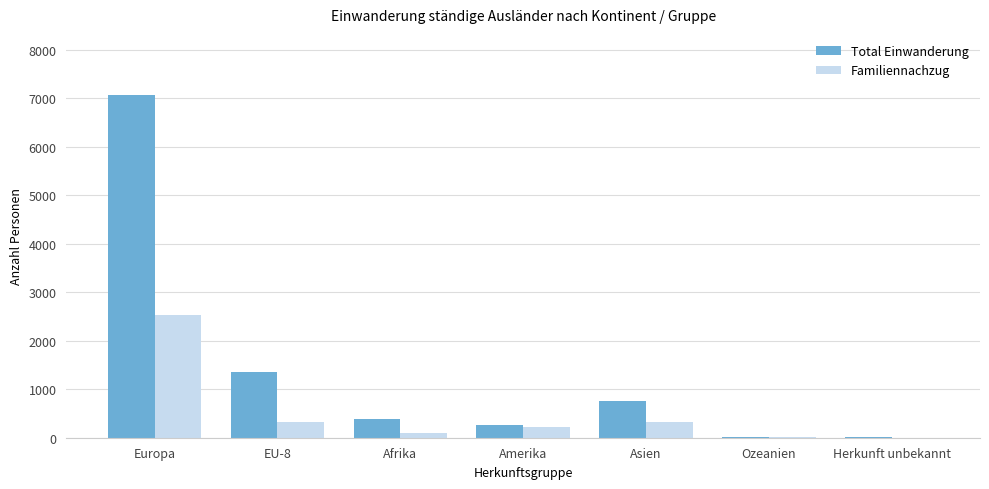

Which category has the highest value in the Familiennachzug series?

Europa